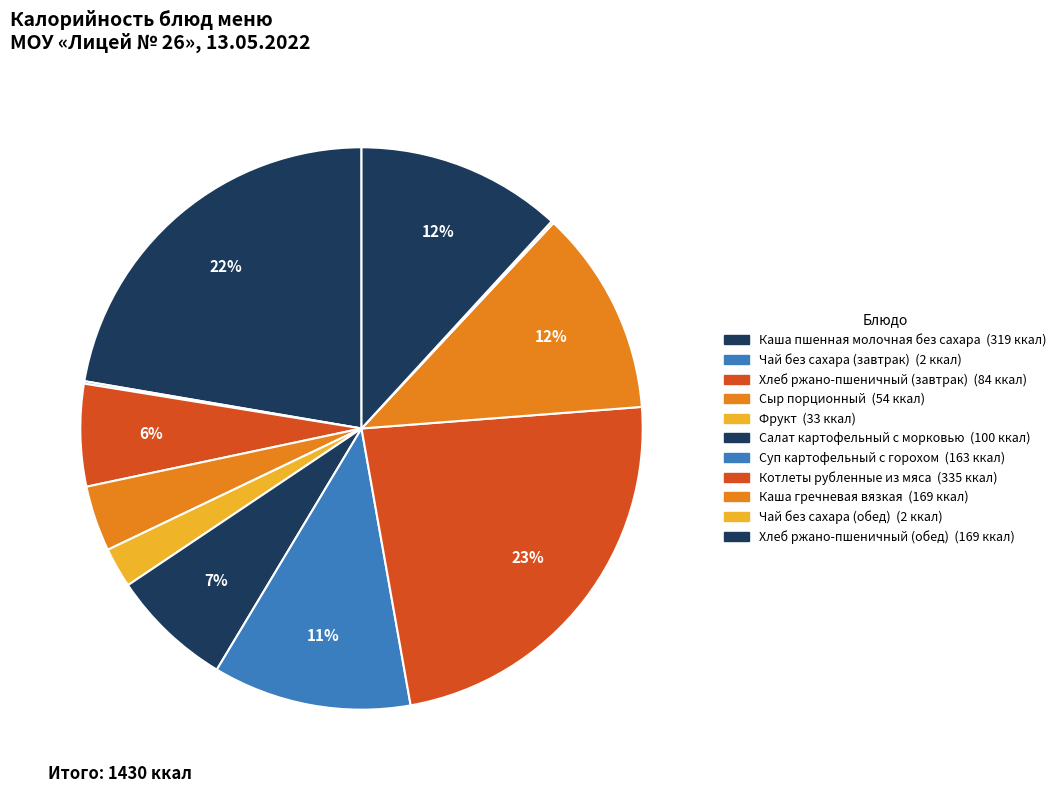

How many slices are in this pie chart?

11